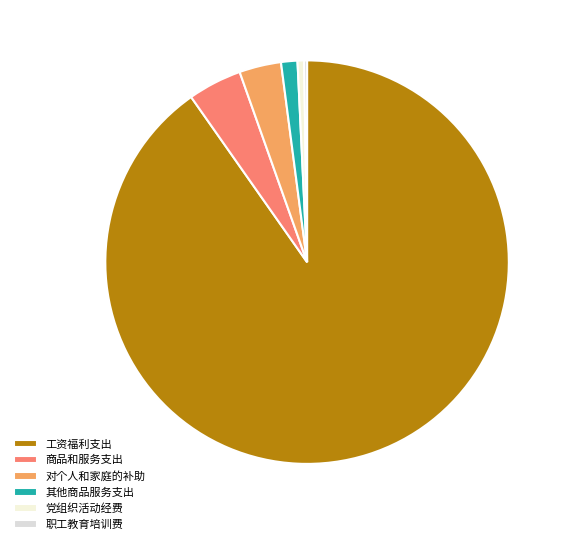

How many segments does this pie chart have?

6